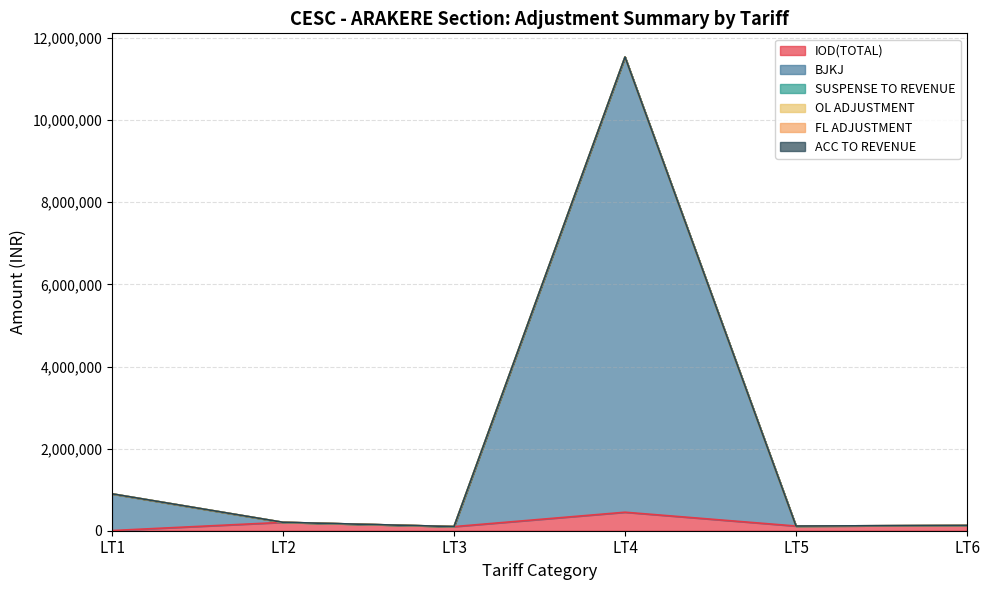

At how many categories does at least one series exceed 1993338?

1